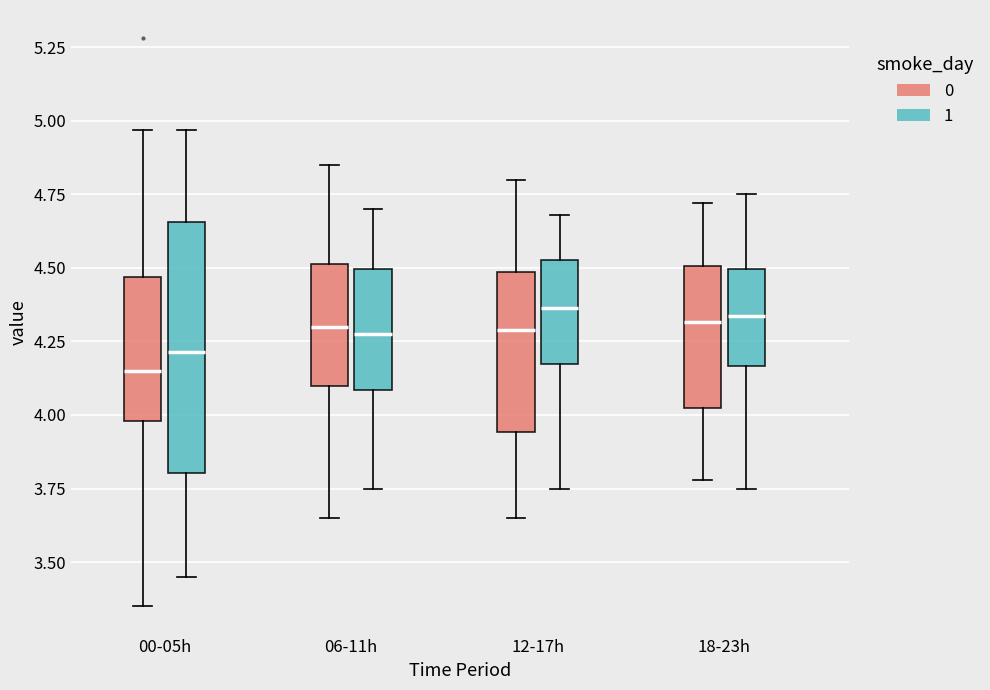

Where does the median line of the box for 00-05h (1) sit on the y-axis? The values are not printed on the chart, so give them approximately, as read against the axis.

4.20